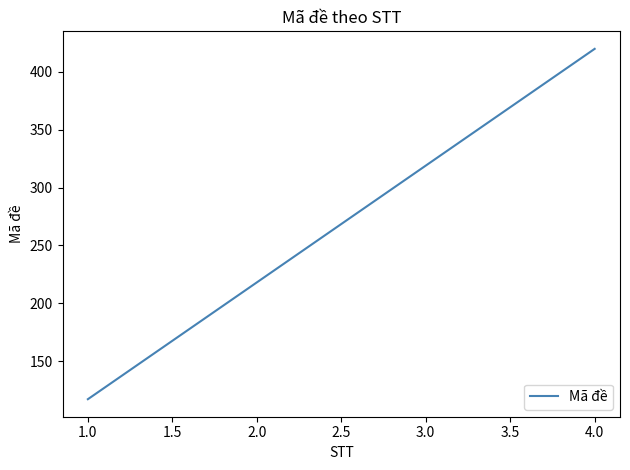

List the labels in order of value, smallest first.

1.0, 2.0, 3.0, 4.0